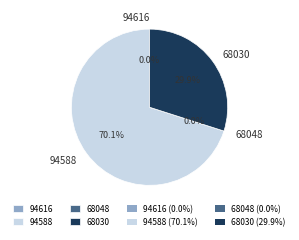

Is there any slice that represents more than half of the pie?

Yes